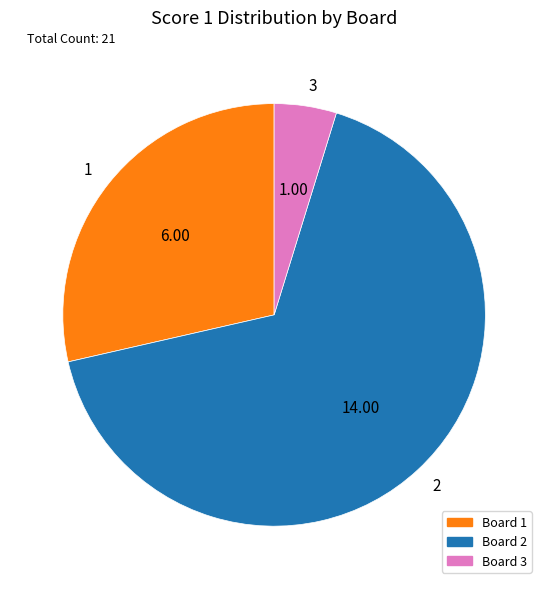

Which category accounts for the majority?

2